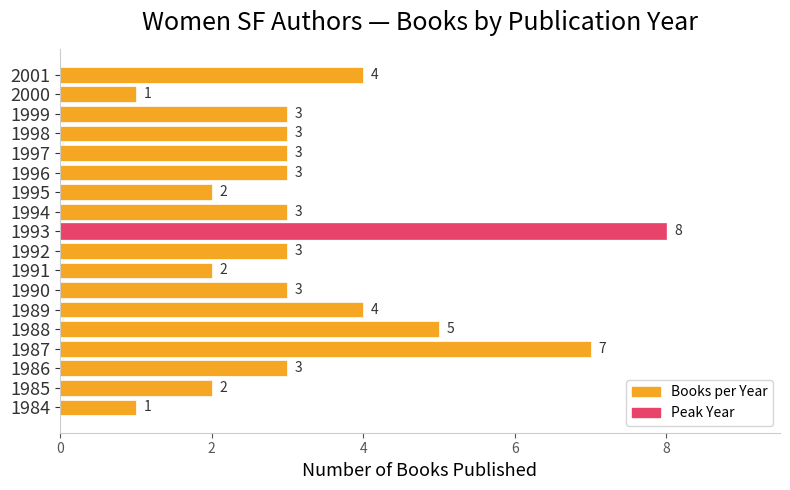

How many data points are less than 3?

5